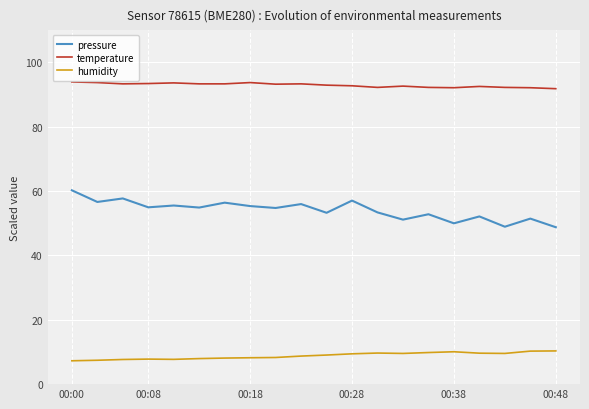

Which series has the largest total across all categories?

temperature